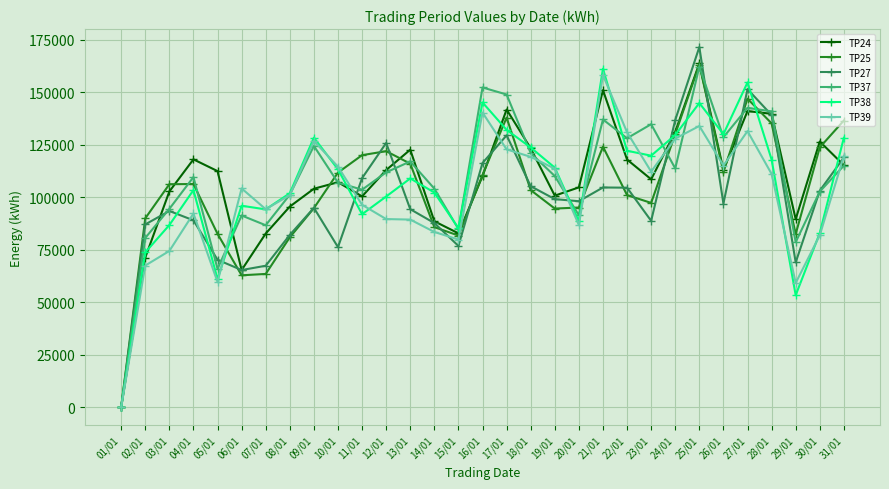

What is the difference between the highest and lowest values at 22/01?

29950